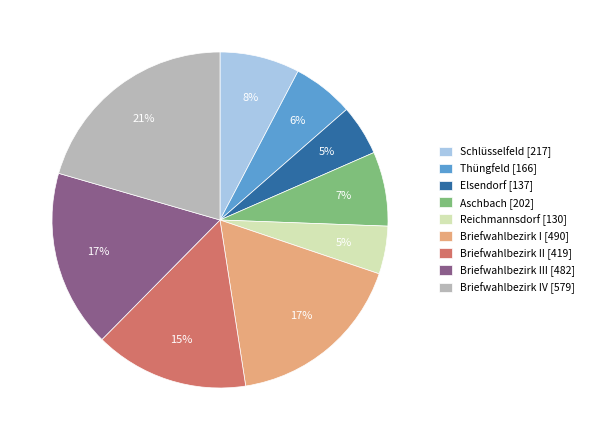

Is there any slice that represents more than half of the pie?

No